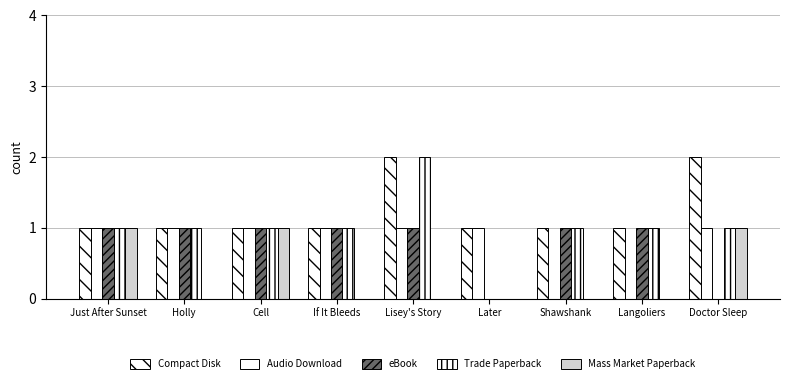

At how many categories does at least one series exceed 1?

2